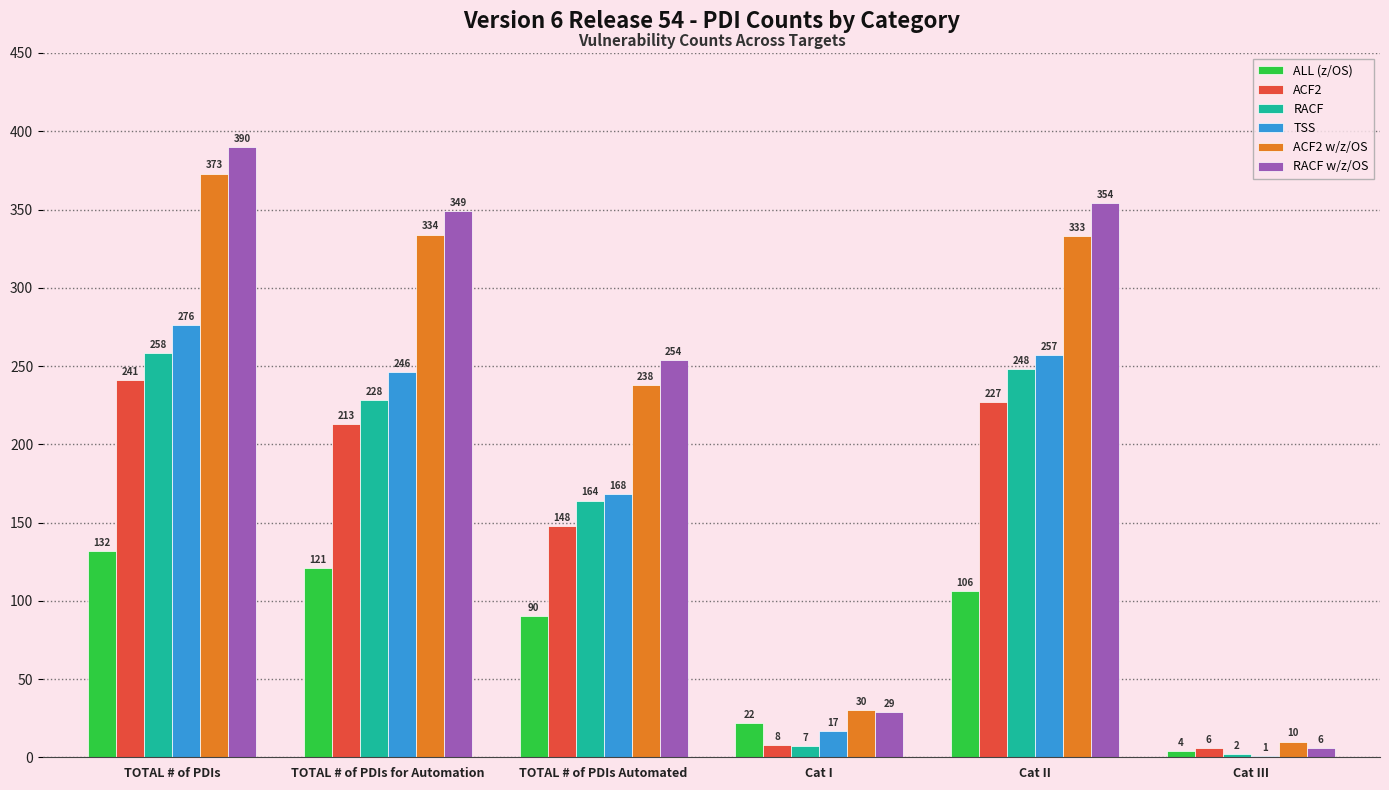

Is it true that RACF w/z/OS equals 354 at Cat II?

True